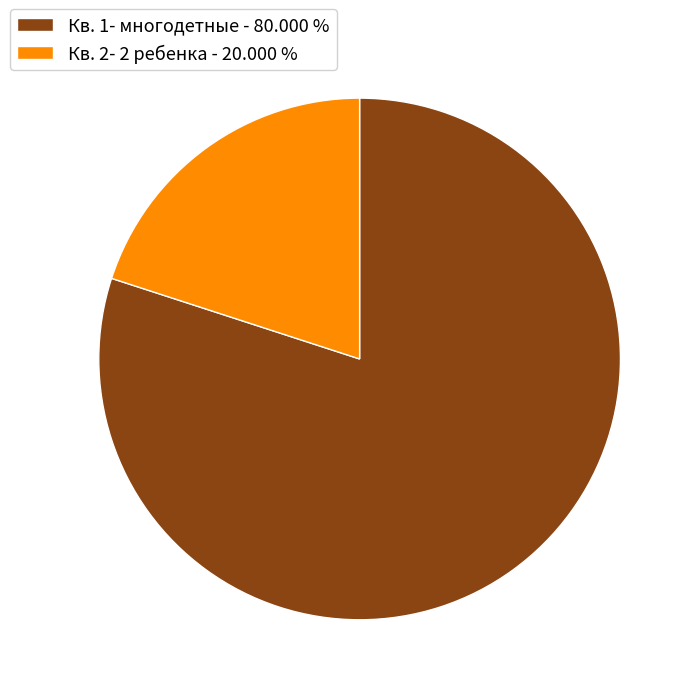

Which category has the smallest portion of the pie?

Кв. 2- 2 ребенка